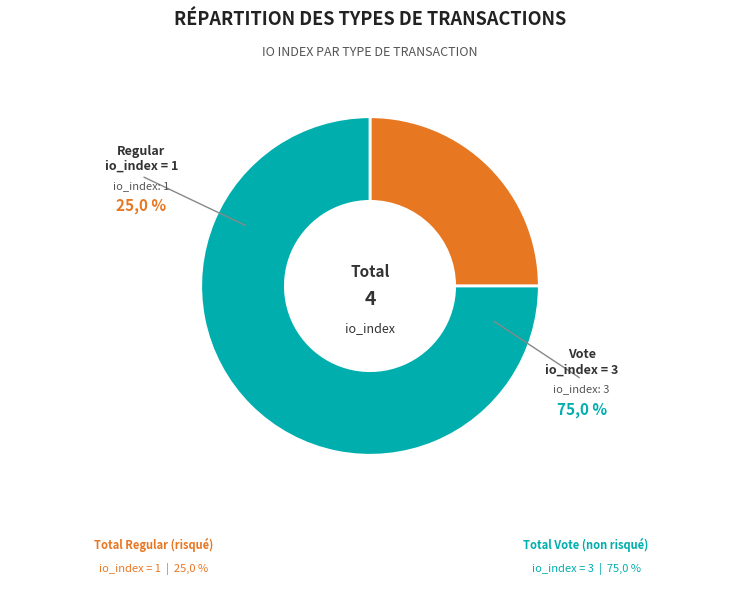

Is there a majority slice in this chart?

Yes